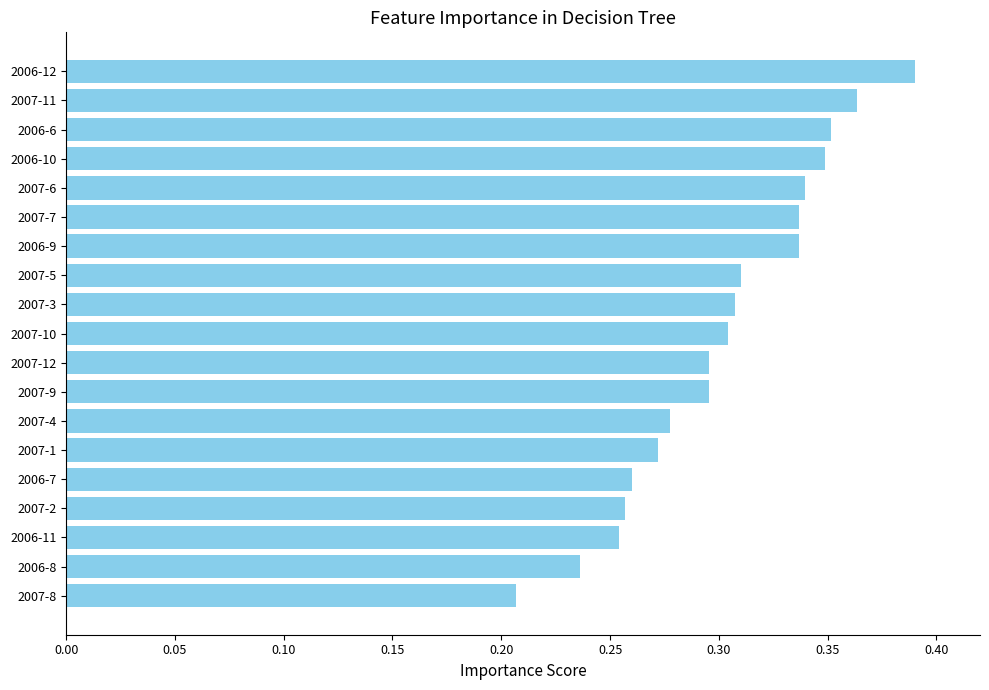

Which label corresponds to the largest value in the chart?

2006-12